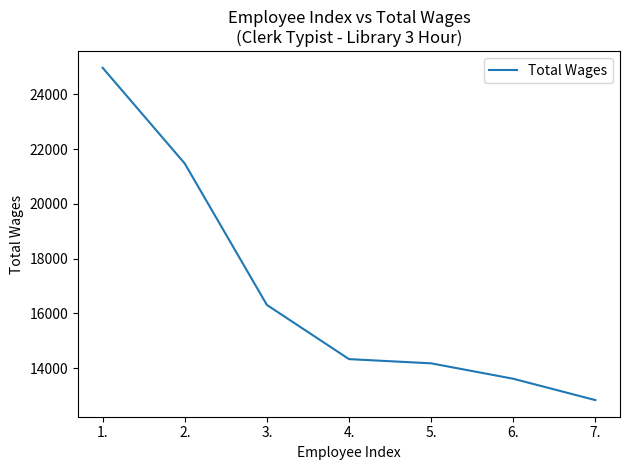

Which label corresponds to the largest value in the chart?

1.